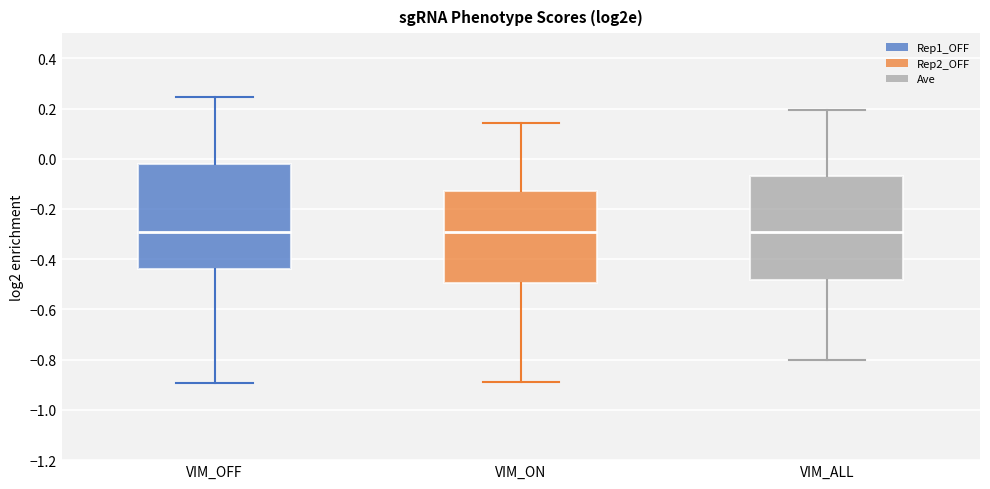

Where does the lower whisker of the box for VIM_OFF end on the y-axis? The values are not printed on the chart, so give them approximately, as read against the axis.

-0.90